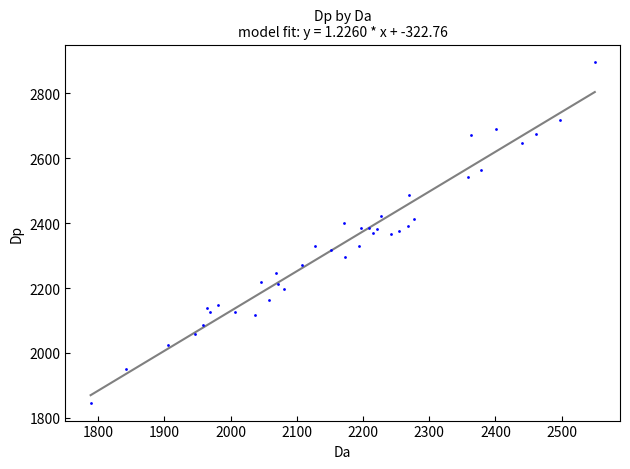

What is the range of X values (max minus min)?

761.5